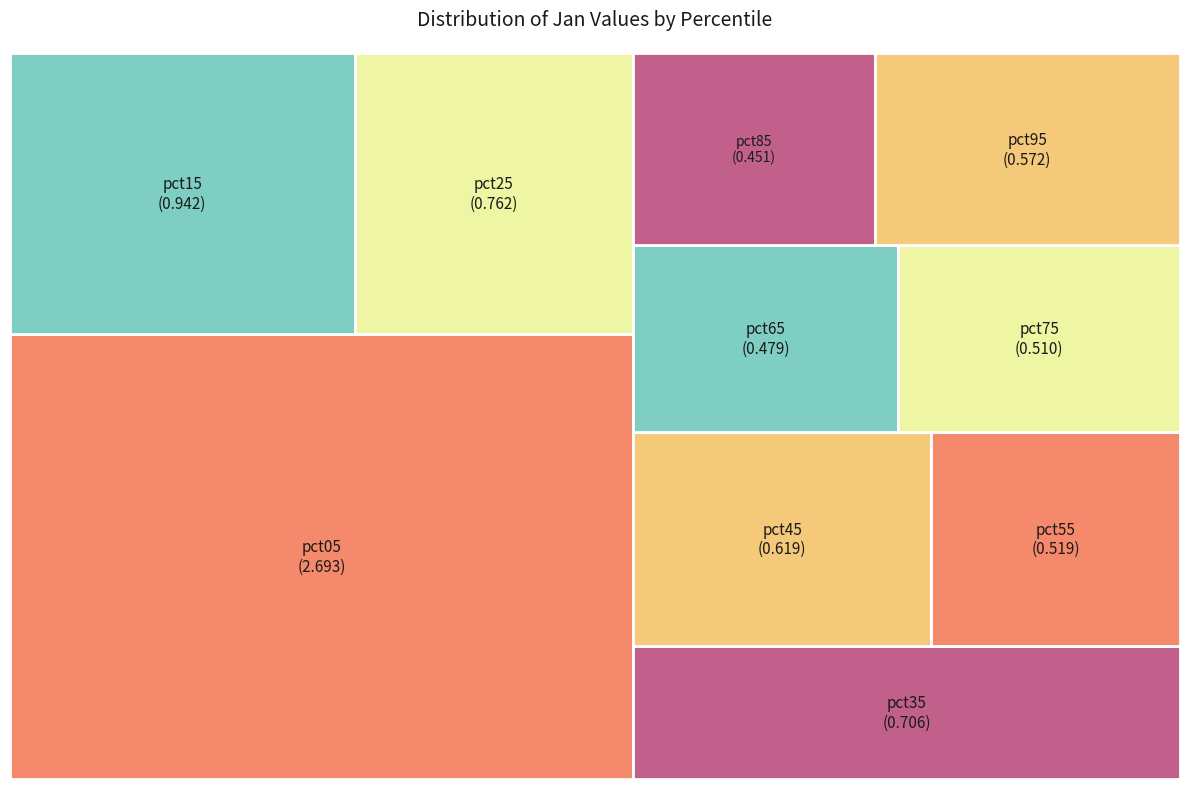

To the nearest percent, what portion does pct65 represent?

6%